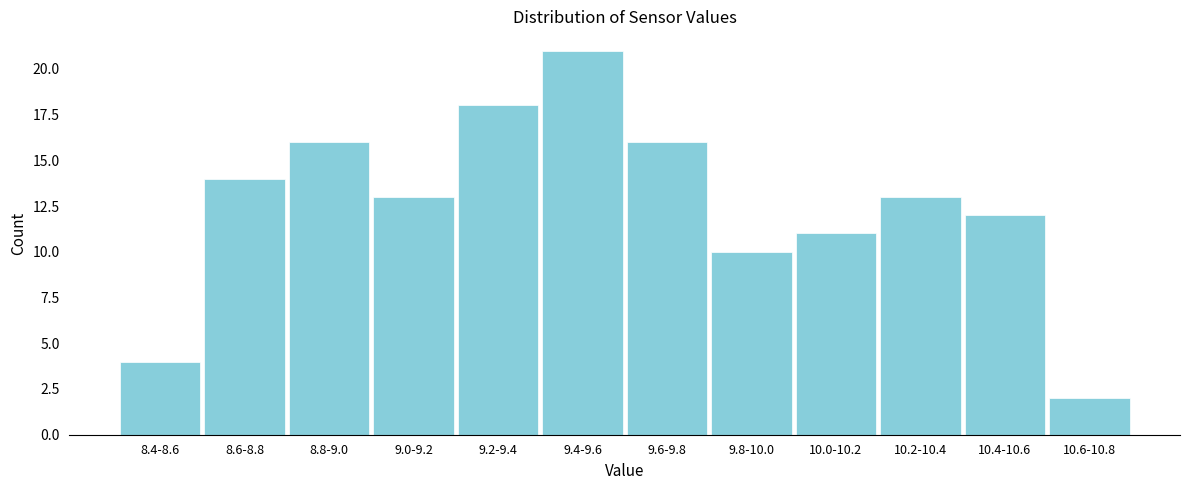

Reading left to right, extract all data points from this chart.

8.4-8.6=4	8.6-8.8=14	8.8-9.0=16	9.0-9.2=13	9.2-9.4=18	9.4-9.6=21	9.6-9.8=16	9.8-10.0=10	10.0-10.2=11	10.2-10.4=13	10.4-10.6=12	10.6-10.8=2